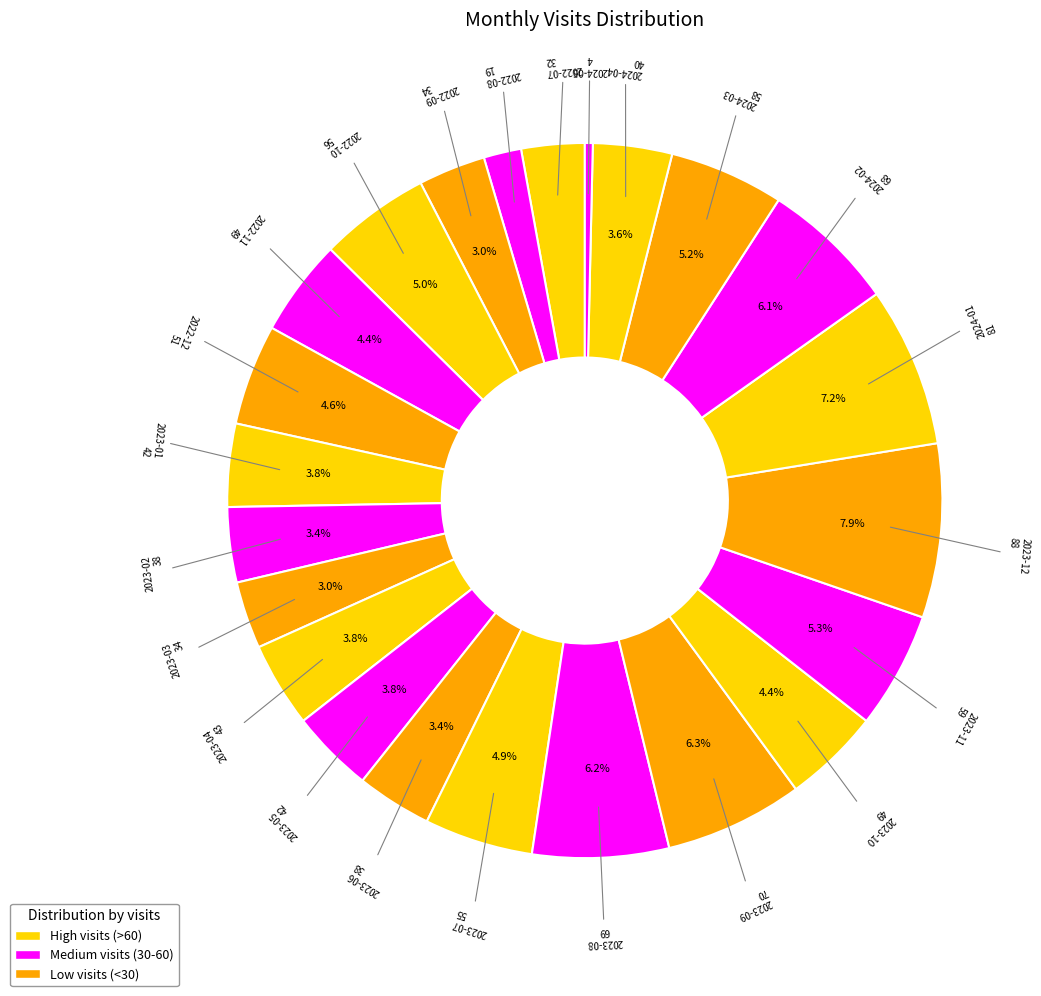

Rank the categories by value from lowest to highest.

2024-05, 2022-08, 2022-07, 2022-09, 2023-03, 2023-02, 2023-06, 2024-04, 2023-01, 2023-05, 2023-04, 2022-11, 2023-10, 2022-12, 2023-07, 2022-10, 2024-03, 2023-11, 2024-02, 2023-08, 2023-09, 2024-01, 2023-12